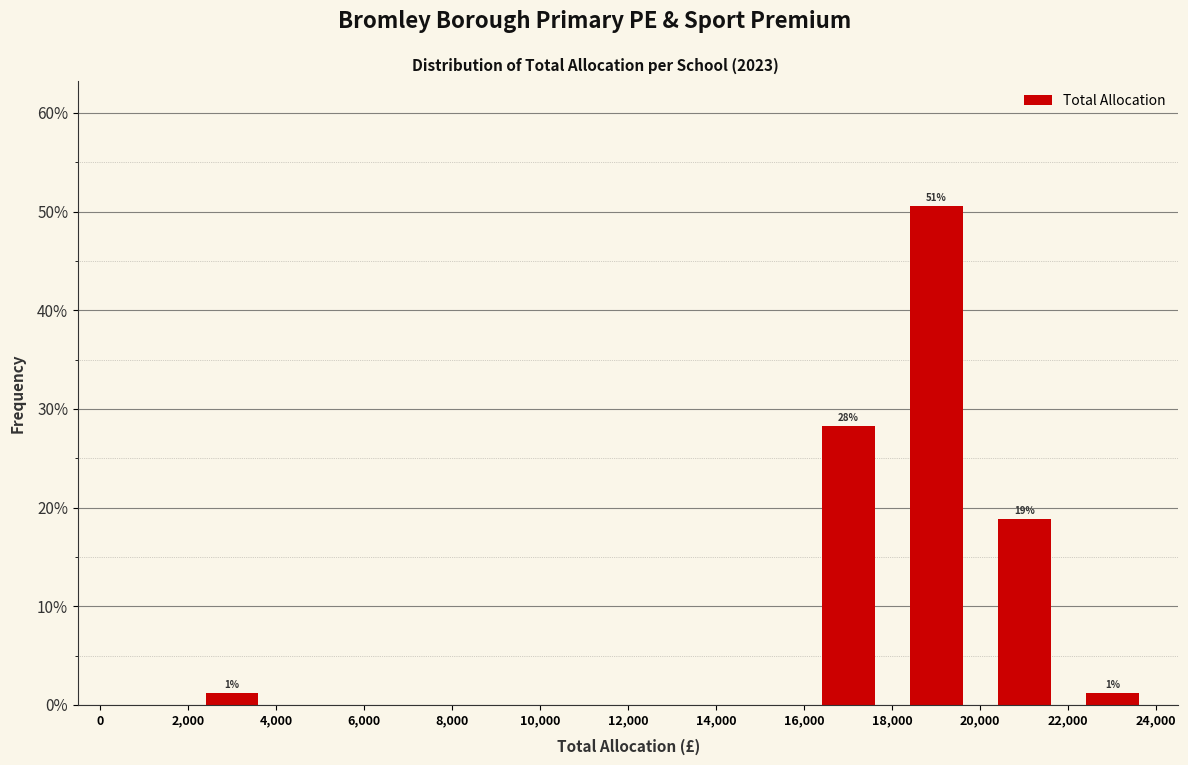

Which range on the x-axis has the tallest bar?

18,000 to 20,000